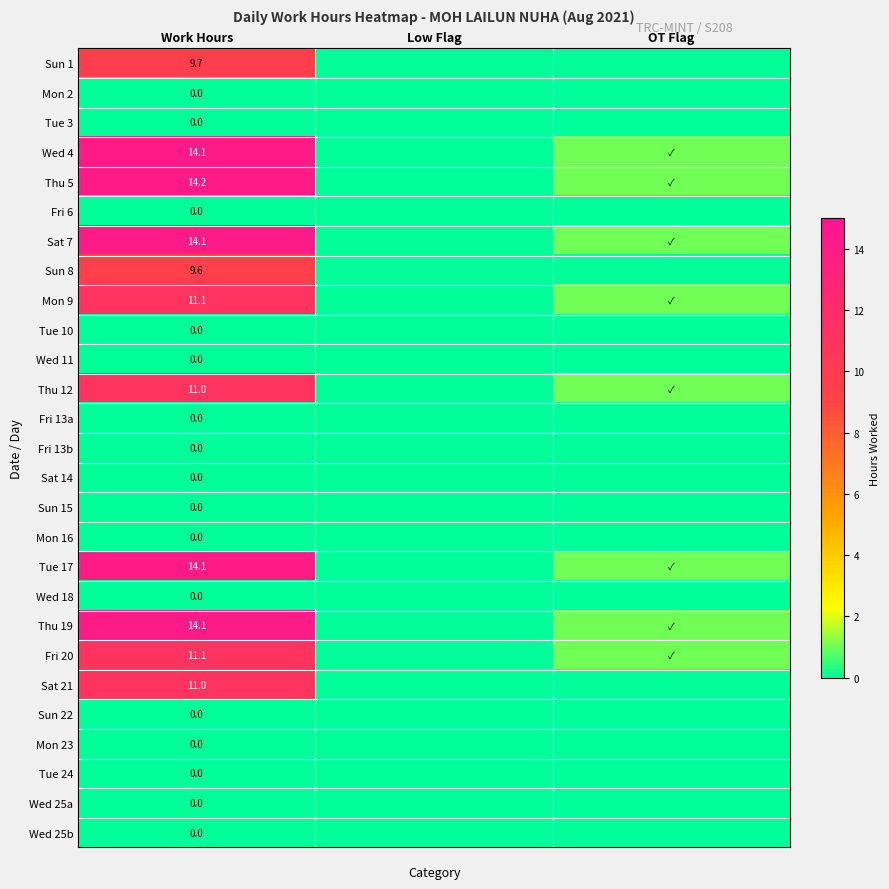

The Sun 8 series shows 9.6 at Work Hours. True or false?

True